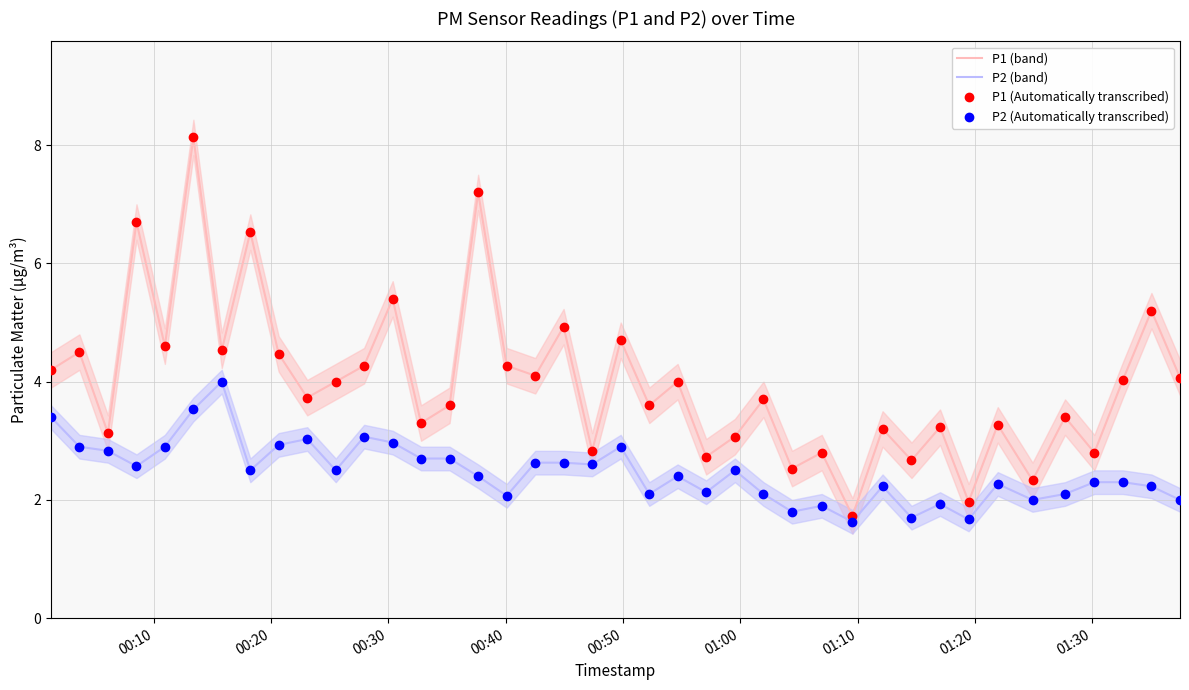

True or false: P2 (Automatically transcribed) and P2 (band) intersect in this chart.

False